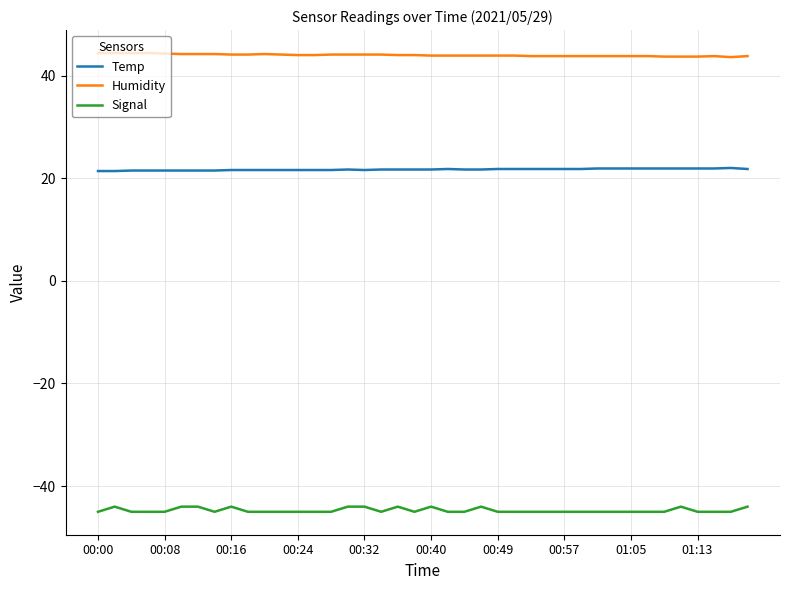

True or false: Signal and Temp cross at least once.

False